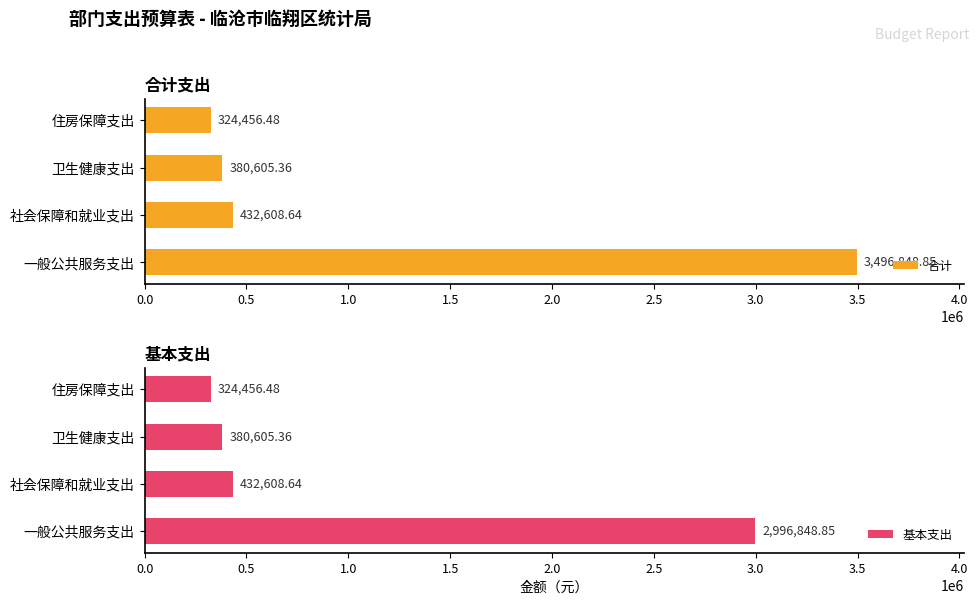

What is the sum of all 合计 values?

4634519.3